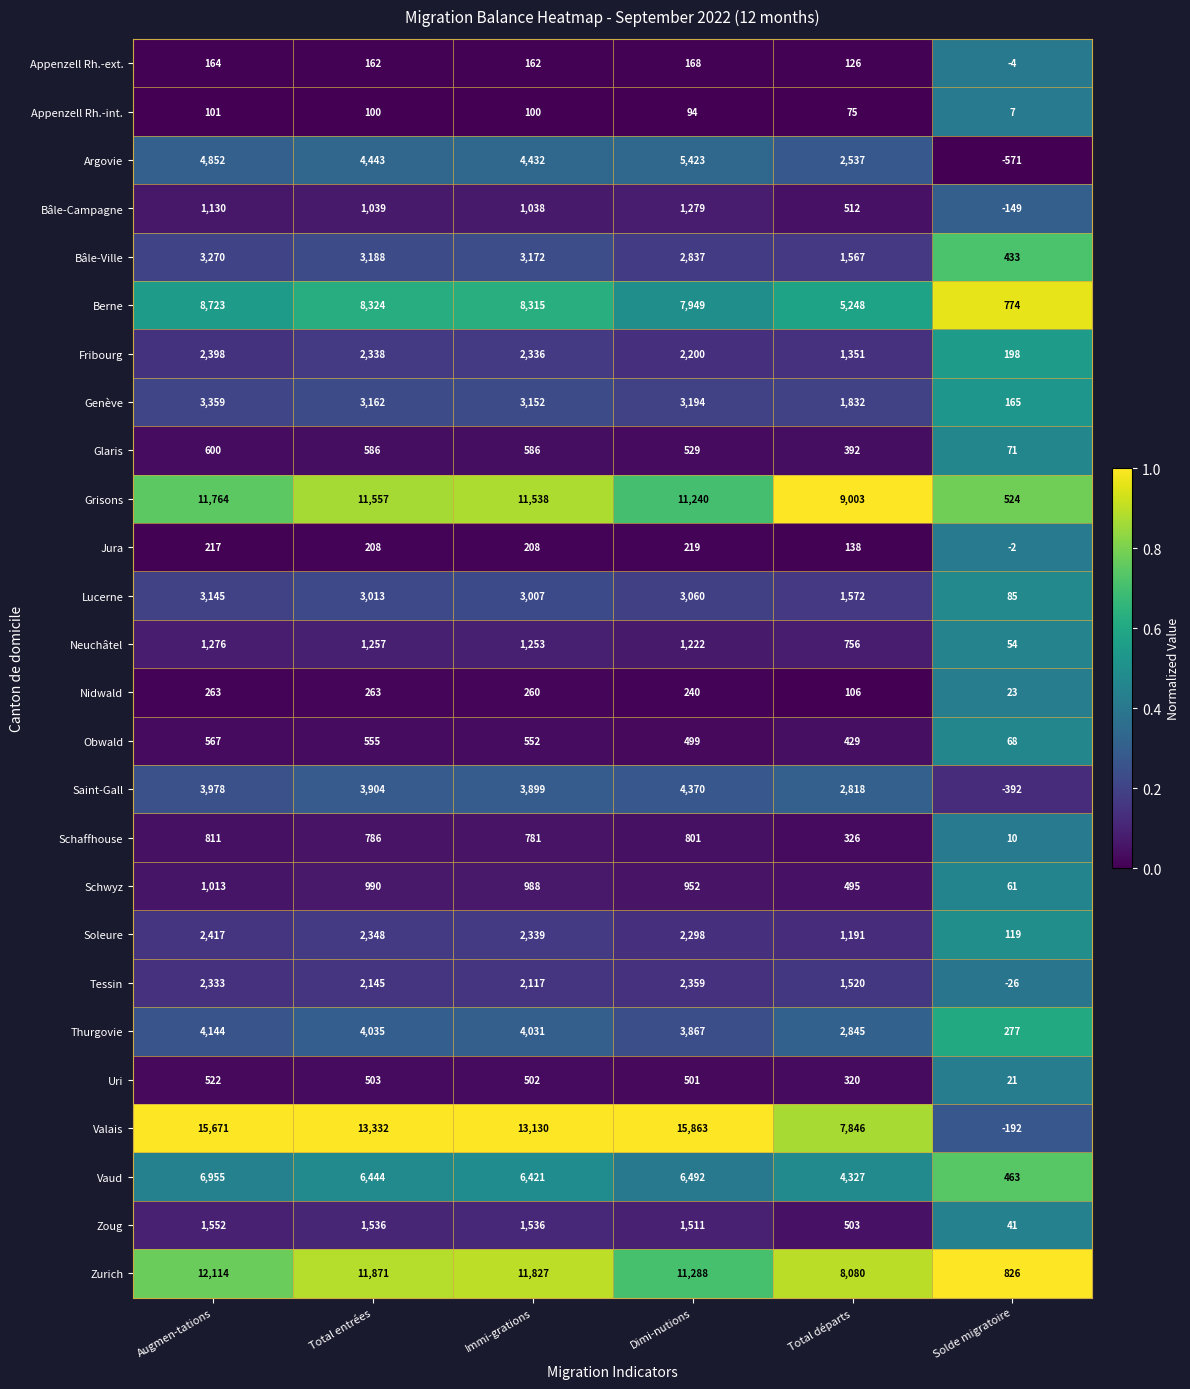

True or false: Neuchâtel has a value of 1253 at Immi-grations.

True